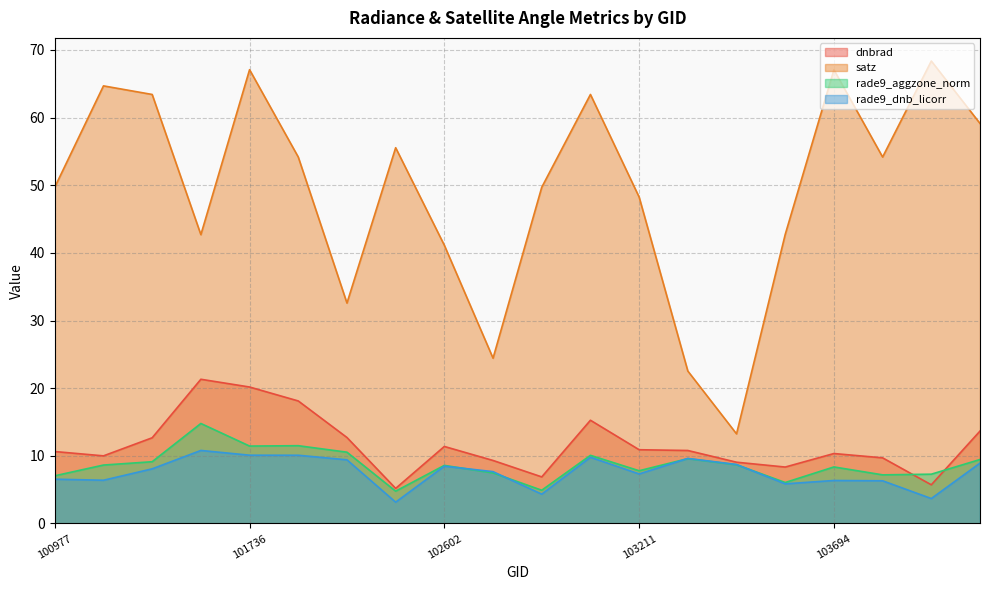

Reading left to right, transcribe all the data shown in this chart.

dnbrad: 100977=10.6	101102=10.0	101111=12.7	101605=21.3	101736=20.2	101858=18.1	101986=12.7	102352=5.2	102602=11.4	102845=9.3	102964=6.9	103092=15.3	103211=10.9	103330=10.8	103448=9.1	103566=8.3	103694=10.3	103811=9.7	104397=5.7	104405=13.7
satz: 100977=49.7	101102=64.7	101111=63.4	101605=42.7	101736=67.1	101858=54.2	101986=32.6	102352=55.6	102602=41.1	102845=24.4	102964=49.7	103092=63.4	103211=48.3	103330=22.5	103448=13.3	103566=42.7	103694=67.1	103811=54.2	104397=68.4	104405=59.1
rade9_aggzone_norm: 100977=7.1	101102=8.6	101111=9.1	101605=14.8	101736=11.4	101858=11.5	101986=10.5	102352=4.8	102602=8.6	102845=7.5	102964=4.9	103092=10.1	103211=7.8	103330=9.6	103448=8.7	103566=6.1	103694=8.4	103811=7.2	104397=7.3	104405=9.5
rade9_dnb_licorr: 100977=6.6	101102=6.4	101111=8.1	101605=10.8	101736=10.1	101858=10.1	101986=9.4	102352=3.2	102602=8.5	102845=7.7	102964=4.3	103092=9.8	103211=7.3	103330=9.6	103448=8.7	103566=5.9	103694=6.4	103811=6.3	104397=3.7	104405=8.9